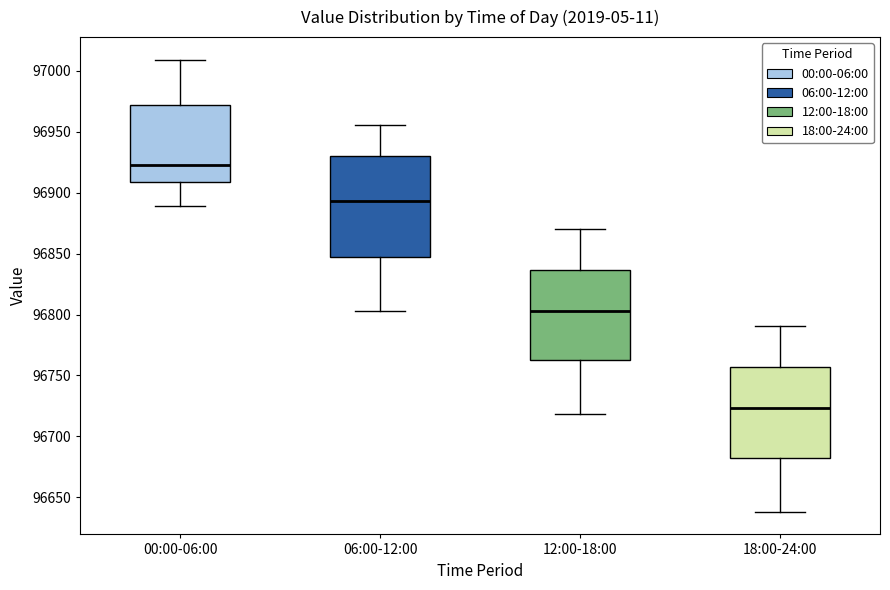

Comparing the boxes themselves (not the whiskers), which one is the tallest?

06:00-12:00